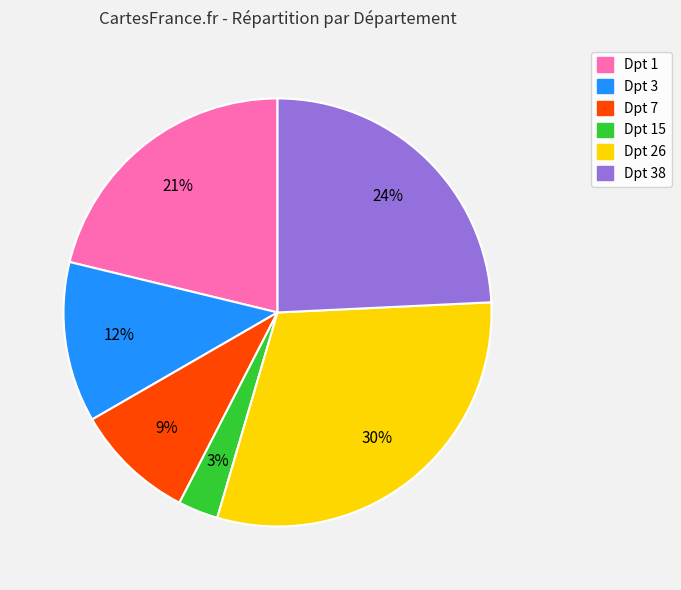

Does any single category account for the majority?

No